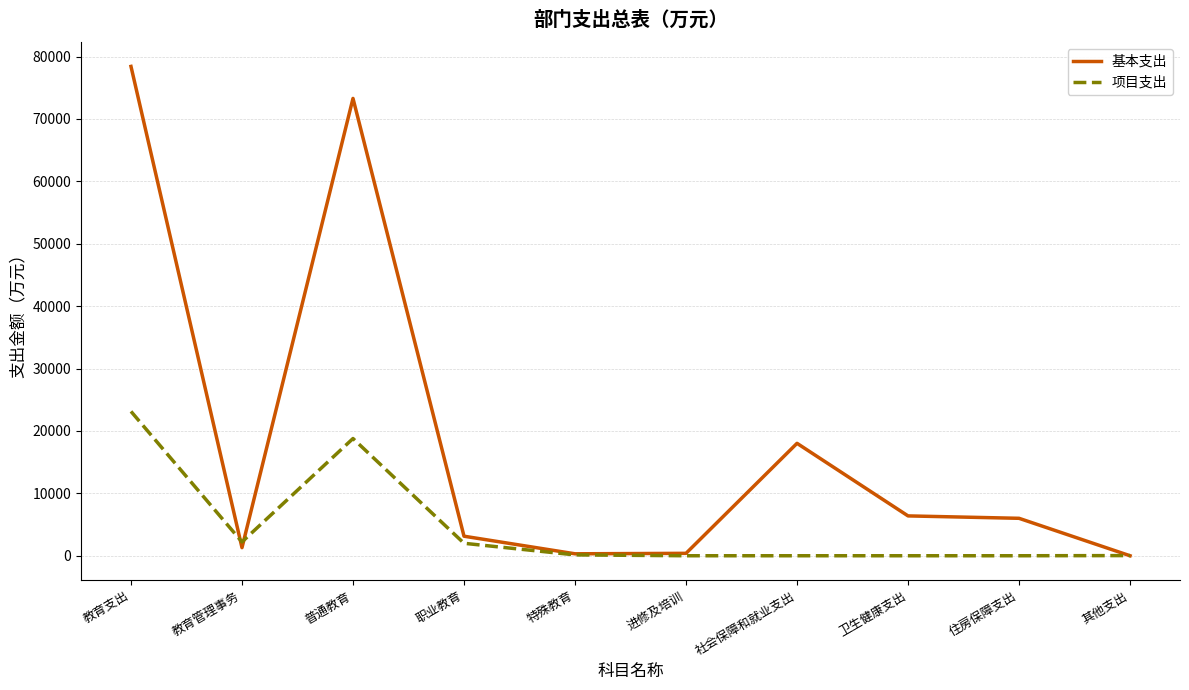

Which label corresponds to the largest value in the chart?

教育支出